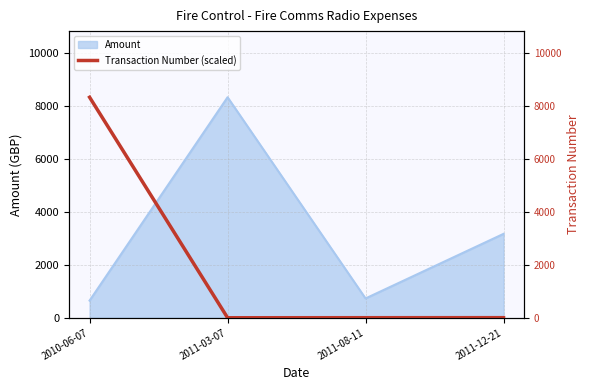

True or false: the data shows 1.8 at 2011-08-11.

True